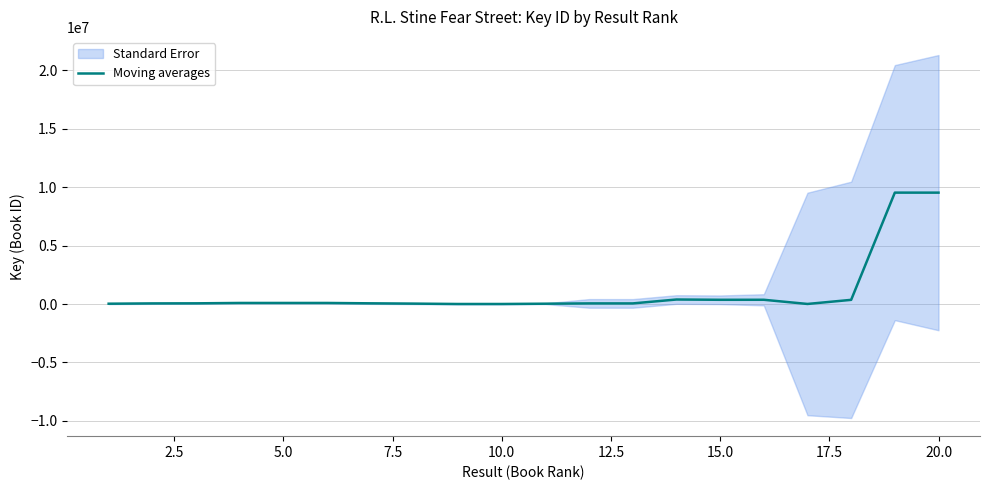

What is the greatest value displayed?

9523379.7